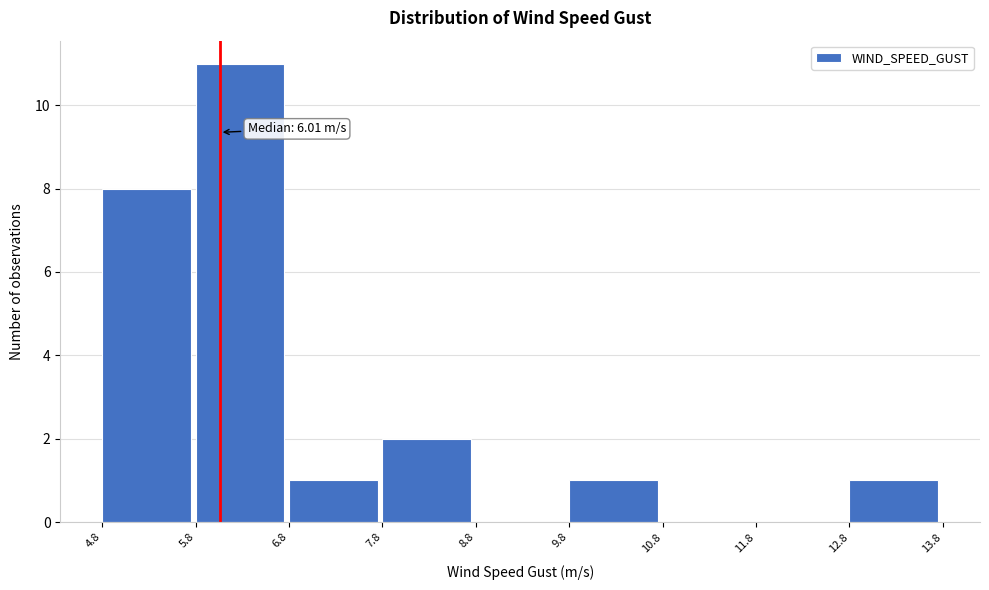

Which range on the x-axis has the tallest bar?

5.8 to 6.8